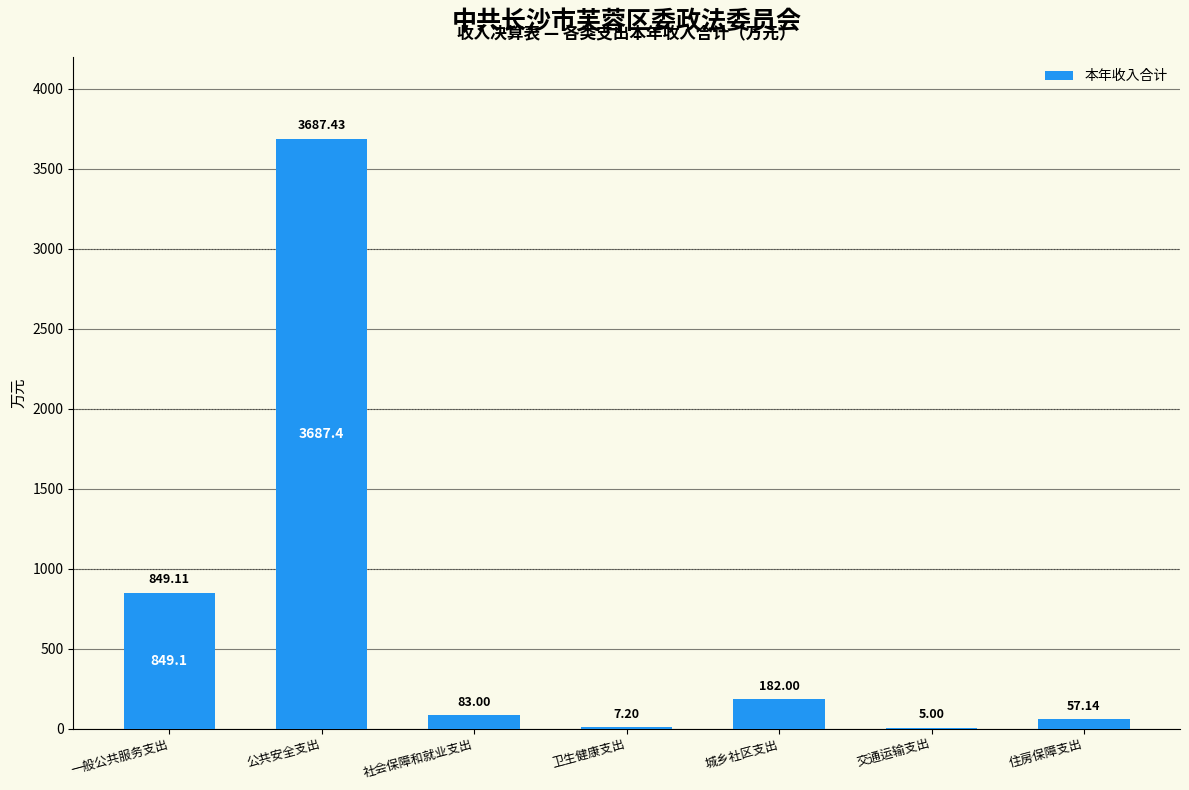

At which label is the value closest to 1846?

一般公共服务支出